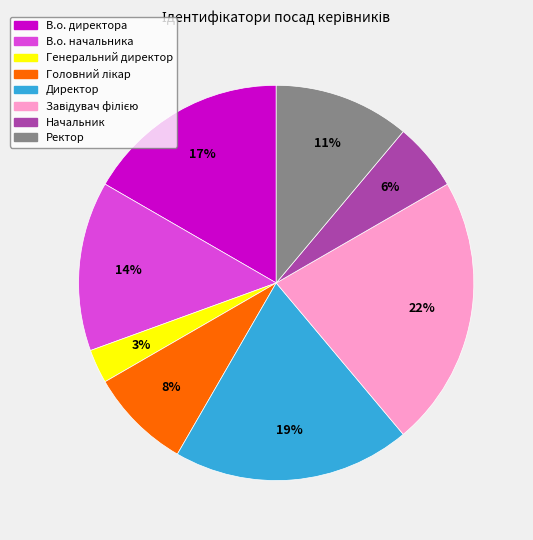

How many slices are in this pie chart?

8